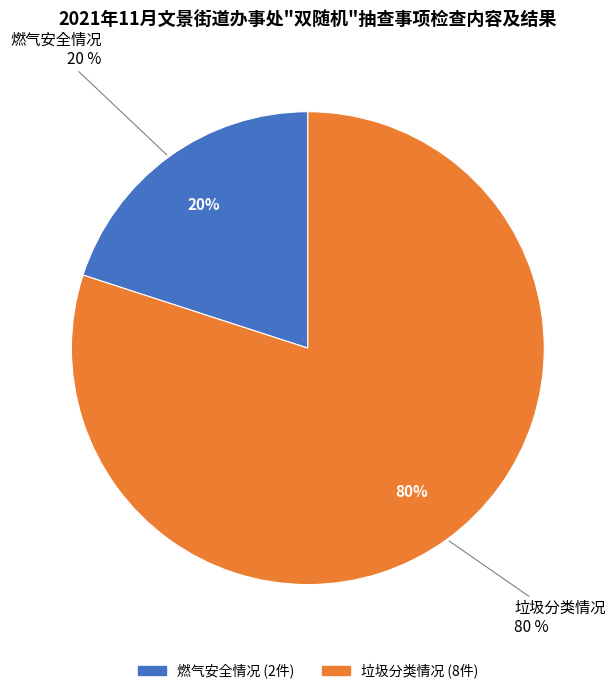

To the nearest percent, what is the difference between the 垃圾分类情况 and 燃气安全情况 slice percentages?

60%